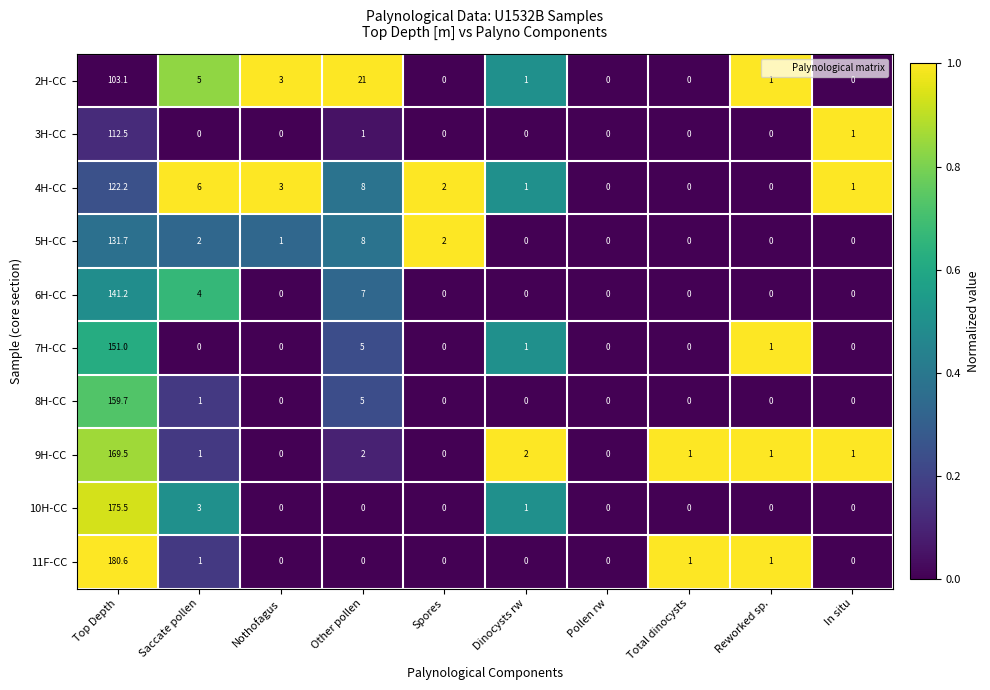

What is the sum of all 3H-CC values?

114.5